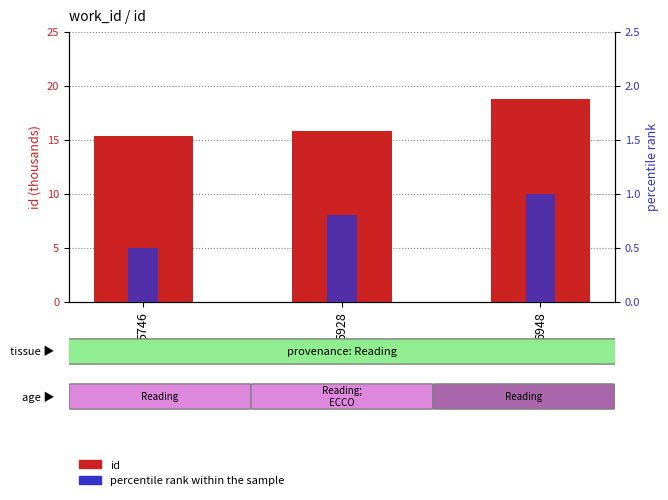

Reading left to right, what are all the values shown in this chart?

id (thousands): 15.3	15.8	18.7
percentile rank within the sample: 0.5	0.8	1.0